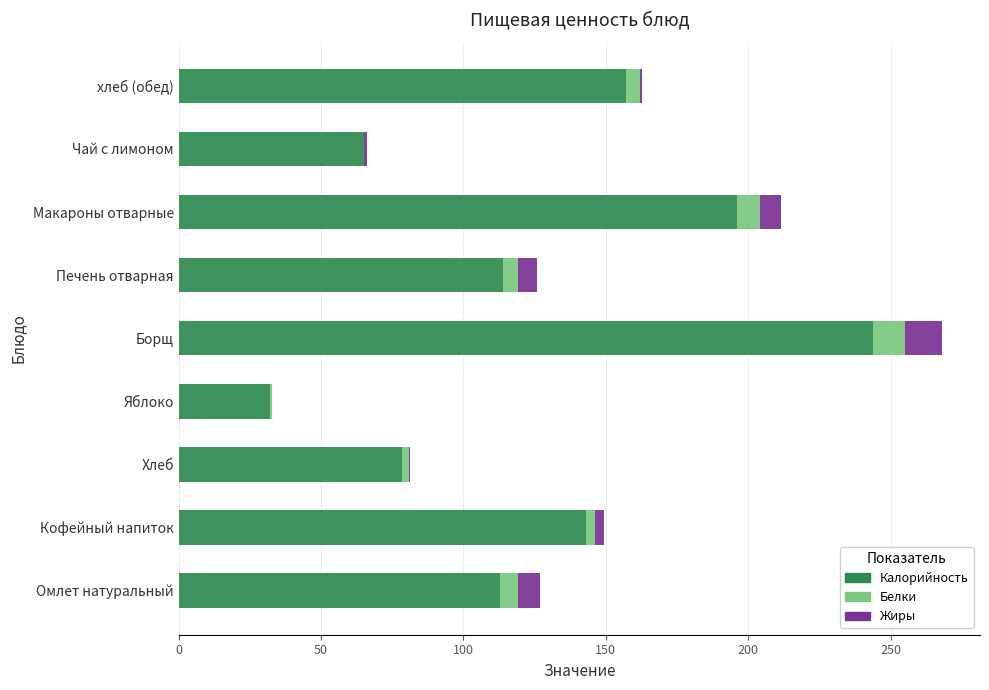

What is the total value across all series at Макароны отварные?

211.5